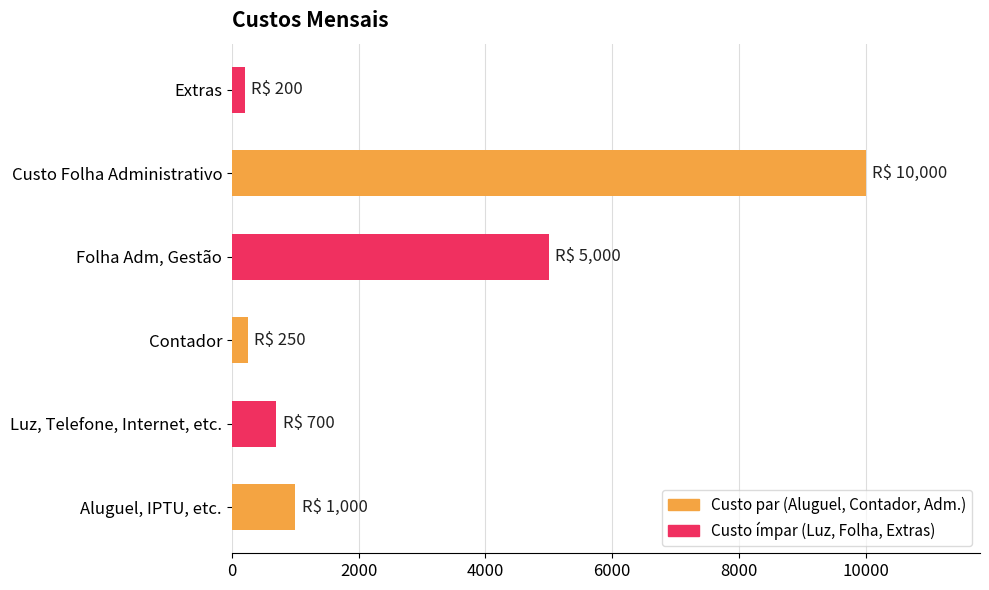

What is the change in value from Luz, Telefone, Internet, etc. to Contador?

-450